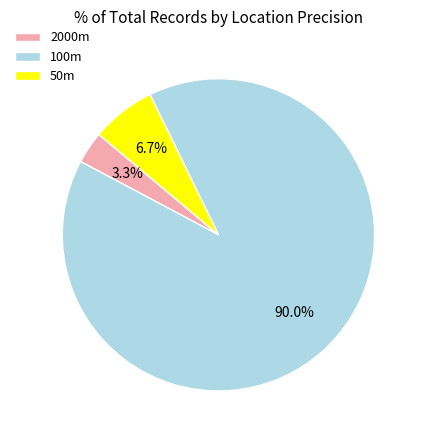

What percentage is NOT represented by 100m?

10.0%